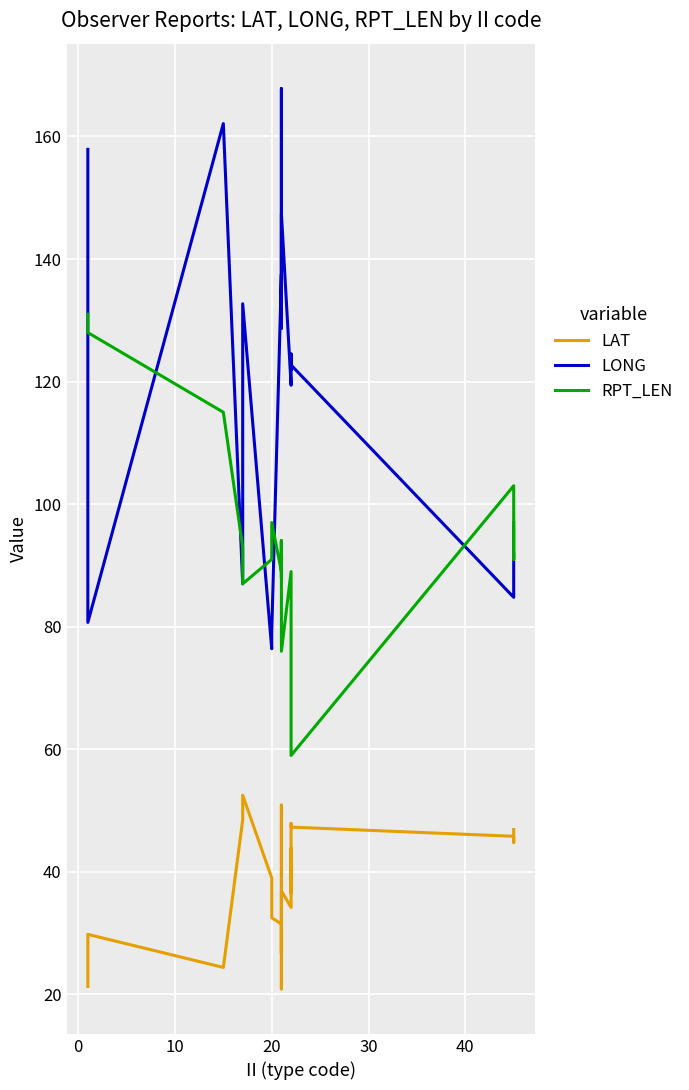

True or false: LONG has a value of 267.8 at −10.

False